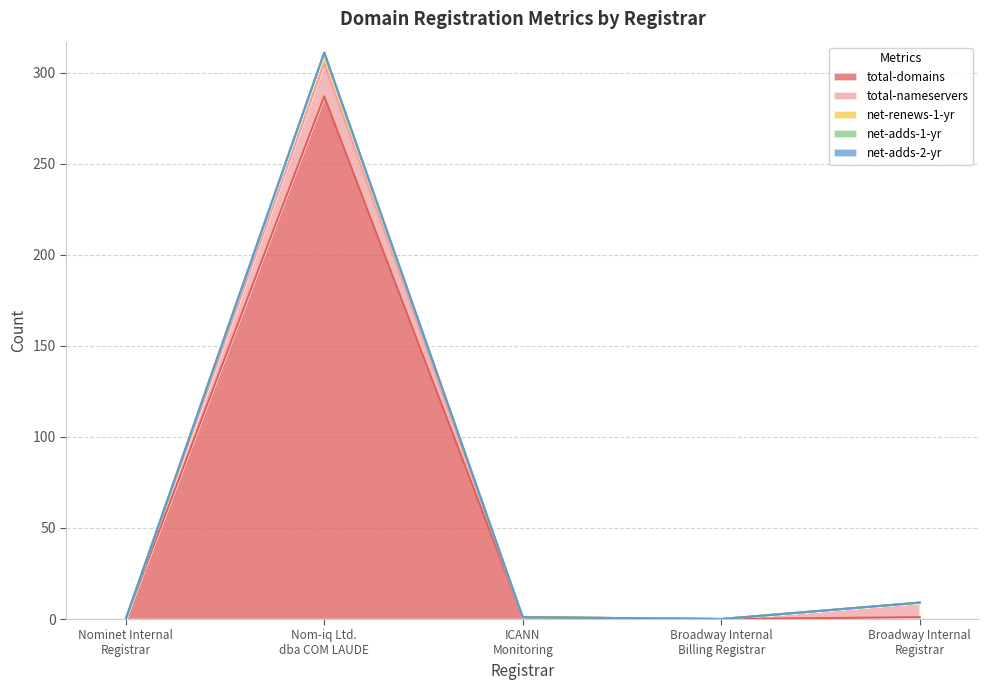

At which label is total-domains closest to 143?

ICANN
Monitoring